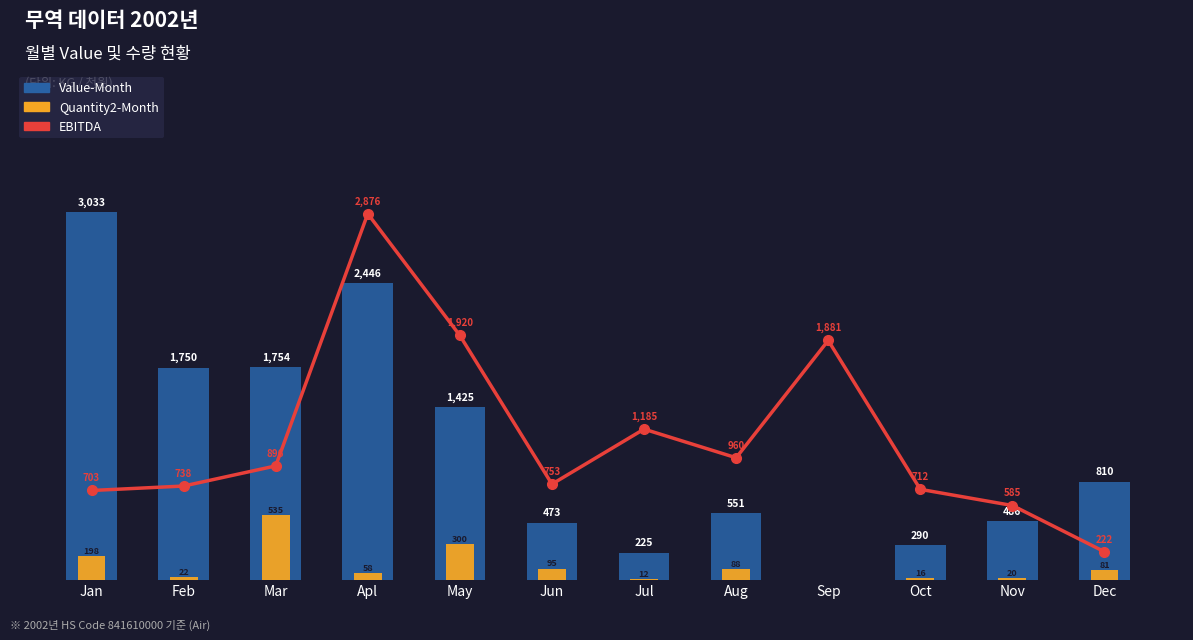

At which label does Value-Month reach its minimum?

Sep